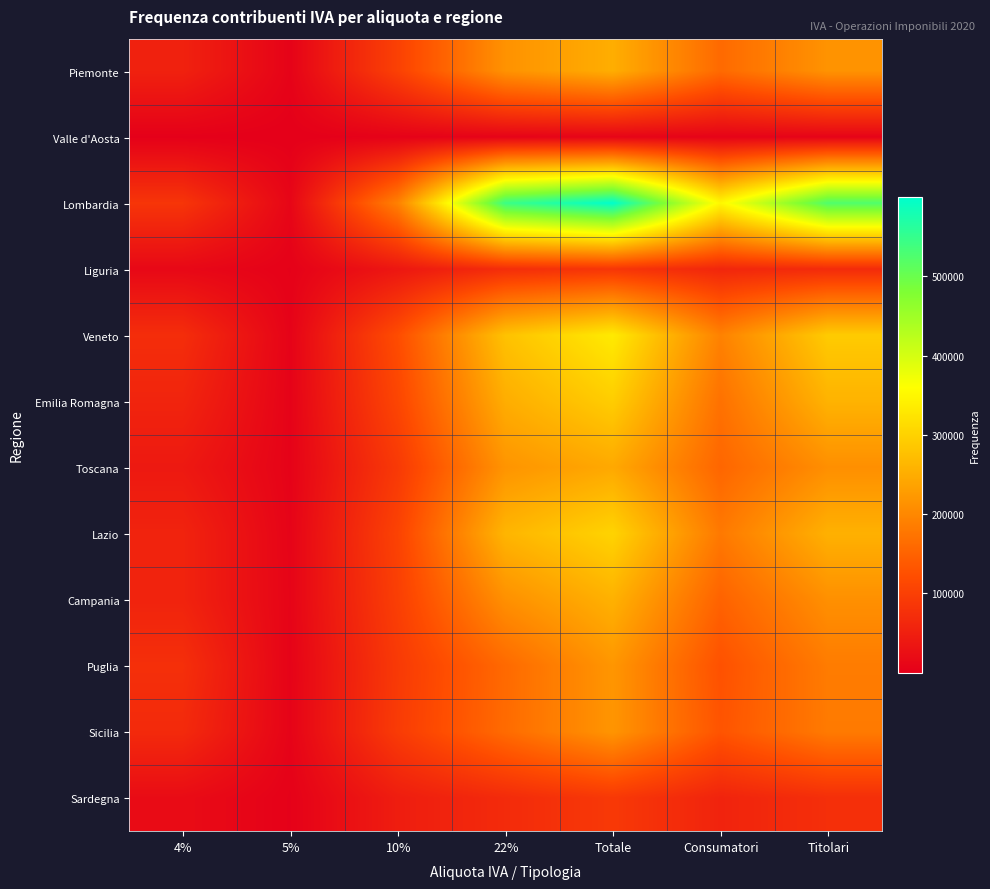

Reading left to right, transcribe all the data shown in this chart.

Piemonte: 4%=53309	5%=5978	10%=102547	22%=214185	Totale=251168	Consumatori=160281	Titolari=215397
Valle d'Aosta: 4%=1842	5%=245	10%=4861	22%=7096	Totale=8926	Consumatori=6906	Titolari=7602
Lombardia: 4%=84042	5%=10448	10%=191092	22%=544385	Totale=599695	Consumatori=350803	Titolari=524720
Liguria: 4%=13795	5%=3447	10%=36977	22%=72196	Totale=85122	Consumatori=60940	Titolari=68526
Veneto: 4%=72311	5%=5934	10%=120053	22%=278118	Totale=332693	Consumatori=192069	Titolari=290226
Emilia Romagna: 4%=57978	5%=5396	10%=109489	22%=250521	Totale=293609	Consumatori=170144	Titolari=258157
Toscana: 4%=40055	5%=5261	10%=91008	22%=217023	Totale=244543	Consumatori=154753	Titolari=210271
Lazio: 4%=56489	5%=7093	10%=104876	22%=261421	Totale=301739	Consumatori=180483	Titolari=255313
Campania: 4%=56426	5%=7804	10%=99503	22%=211204	Totale=256163	Consumatori=150310	Titolari=211261
Puglia: 4%=74948	5%=6358	10%=91461	22%=159580	Totale=219562	Consumatori=126761	Titolari=184317
Sicilia: 4%=66904	5%=6642	10%=93946	22%=161511	Totale=218058	Consumatori=130453	Titolari=182632
Sardegna: 4%=19661	5%=3307	10%=46823	22%=68339	Totale=89898	Consumatori=56848	Titolari=74244